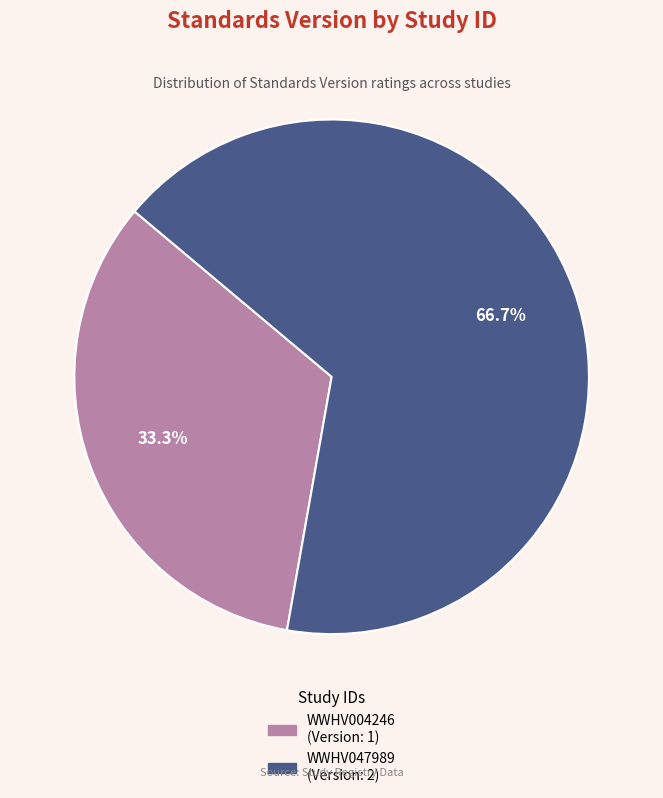

Approximately how many times larger is the value at WWHV047989 compared to WWHV004246?

2.0